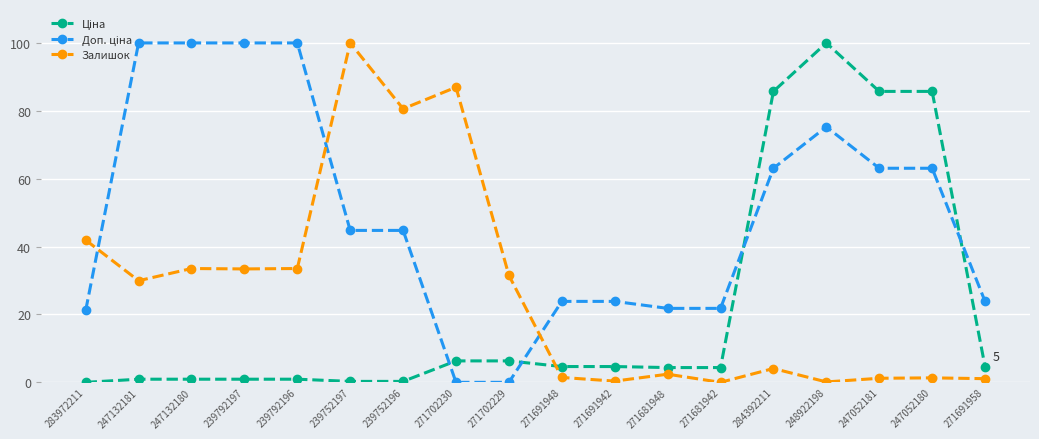

Read the Залишок value at 271681948.

2.4